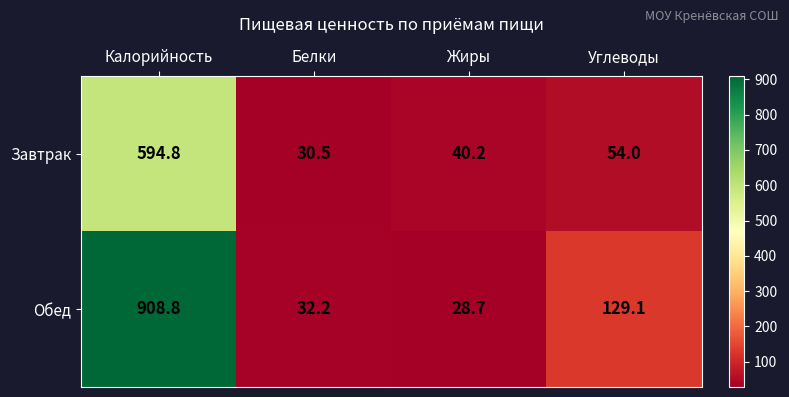

Is it true that Обед equals 1355.4 at Калорийность?

False